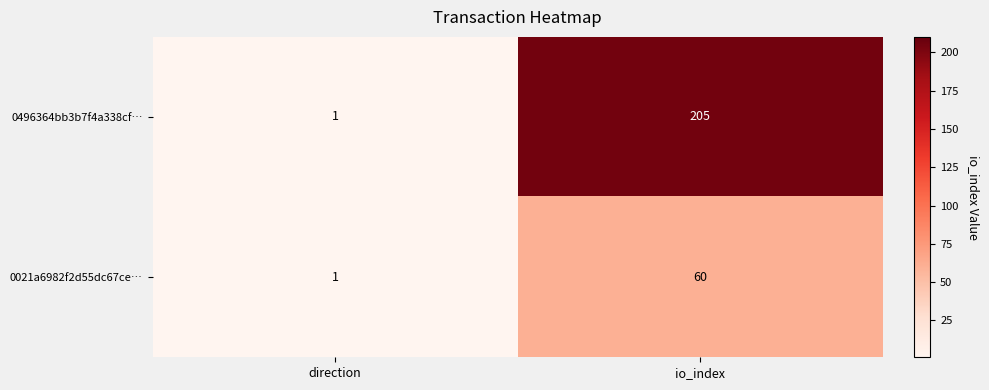

Which series has the largest range (max minus min)?

0496364bb3b7f4a338cf…